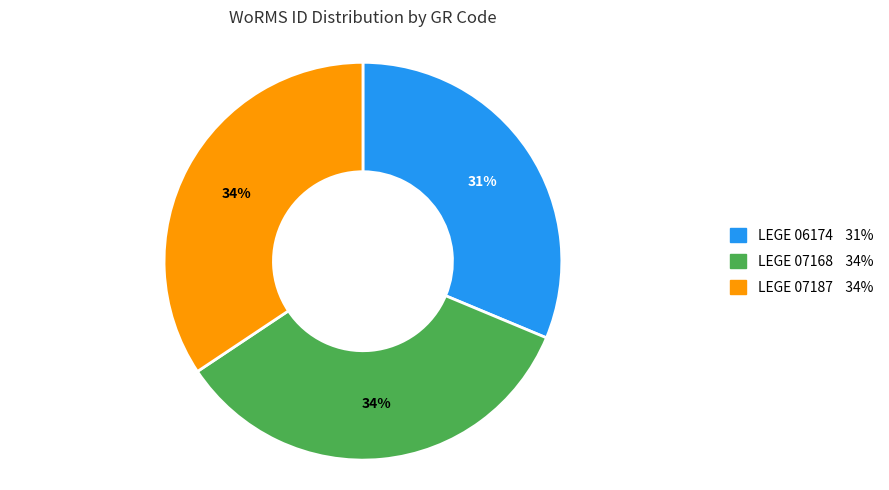

To the nearest percent, what percentage of the pie is LEGE 07187?

34%